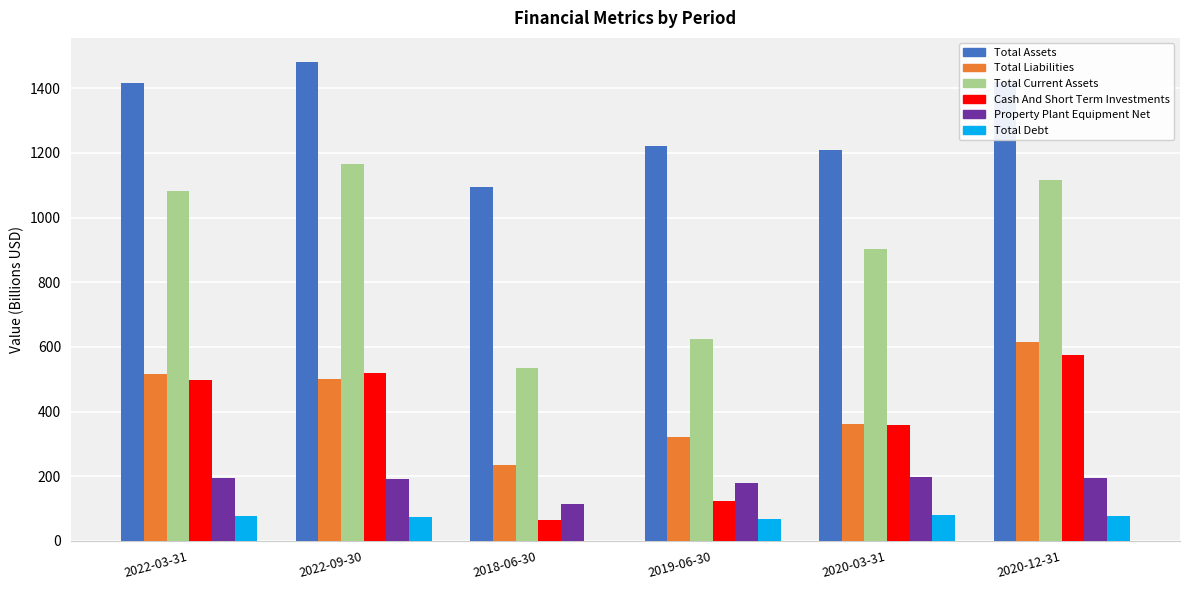

What is the sum of the Property Plant Equipment Net values at 2022-03-31 and 2022-09-30?

386.8